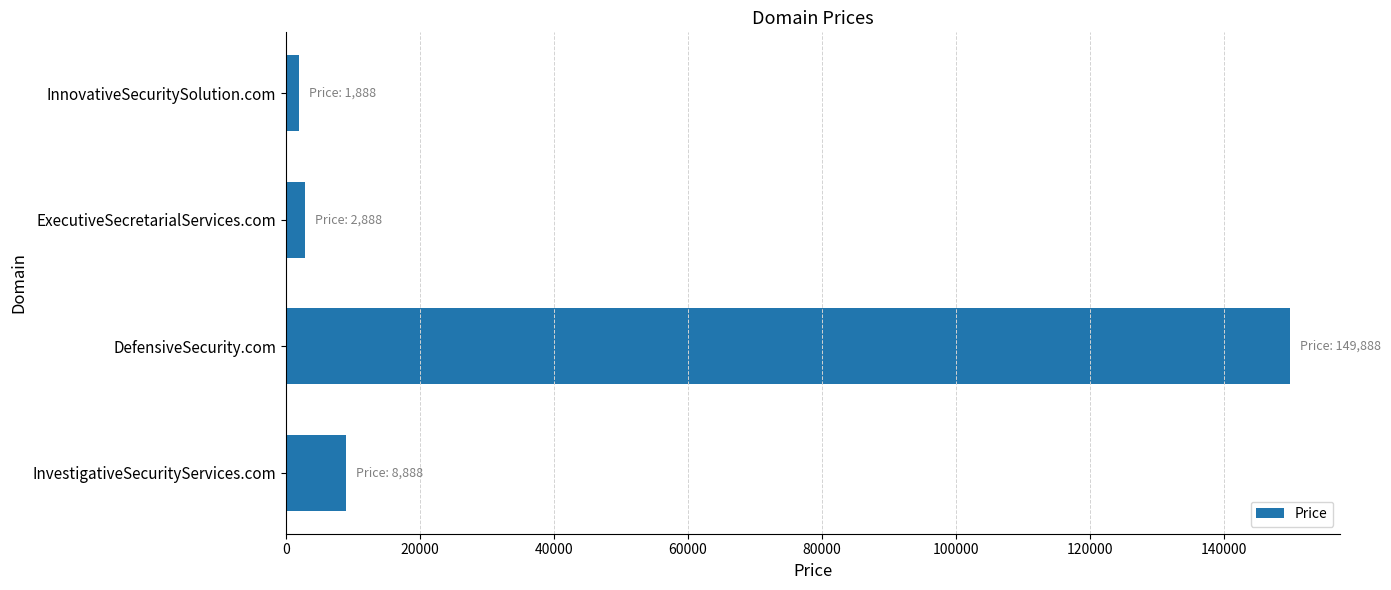

The chart shows a value of 14073 at InvestigativeSecurityServices.com. True or false?

False